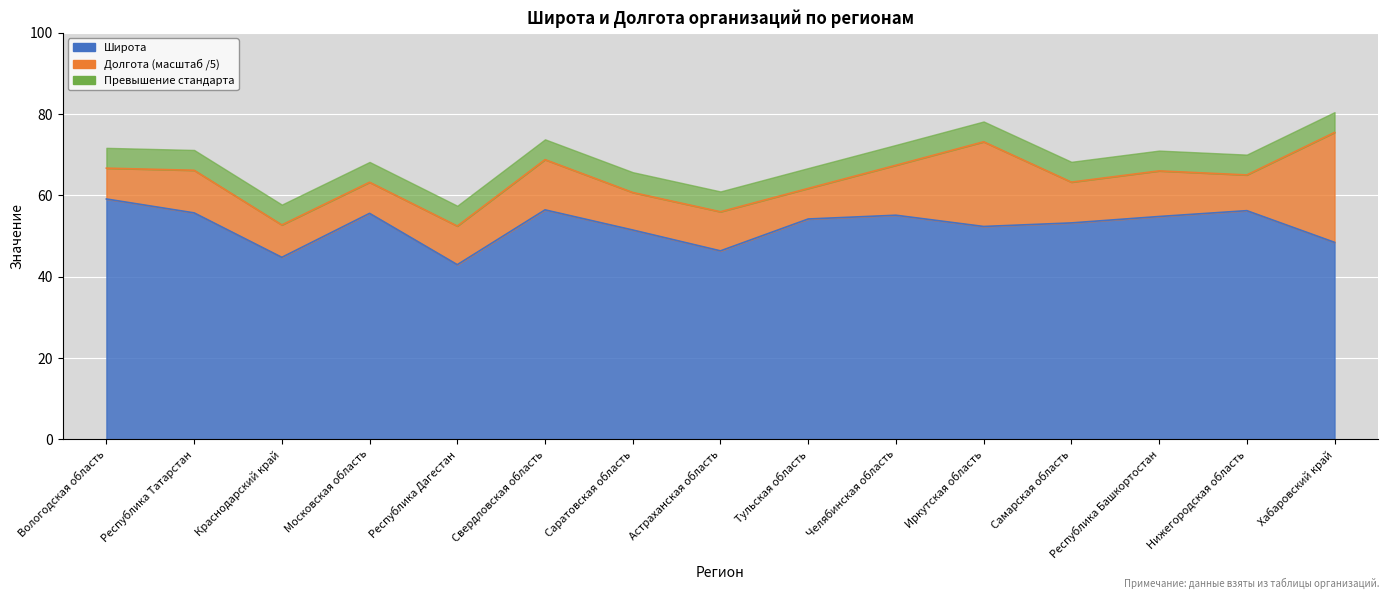

Approximately how many times larger is the value at Самарская область compared to Иркутская область?

1.0